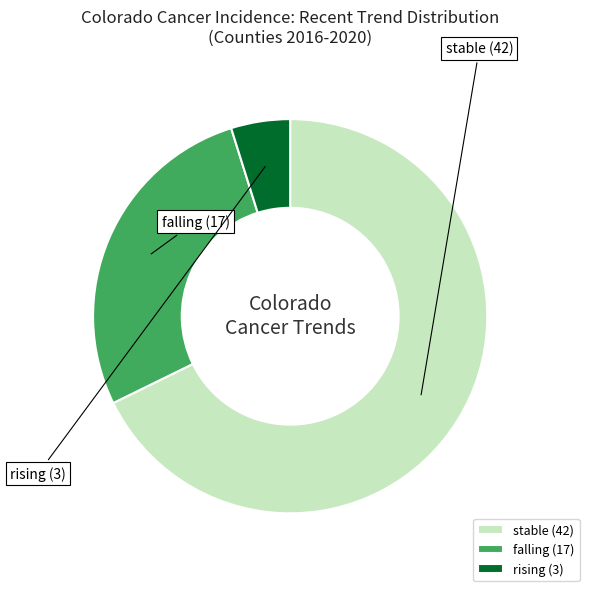

Is there any slice that represents more than half of the pie?

Yes